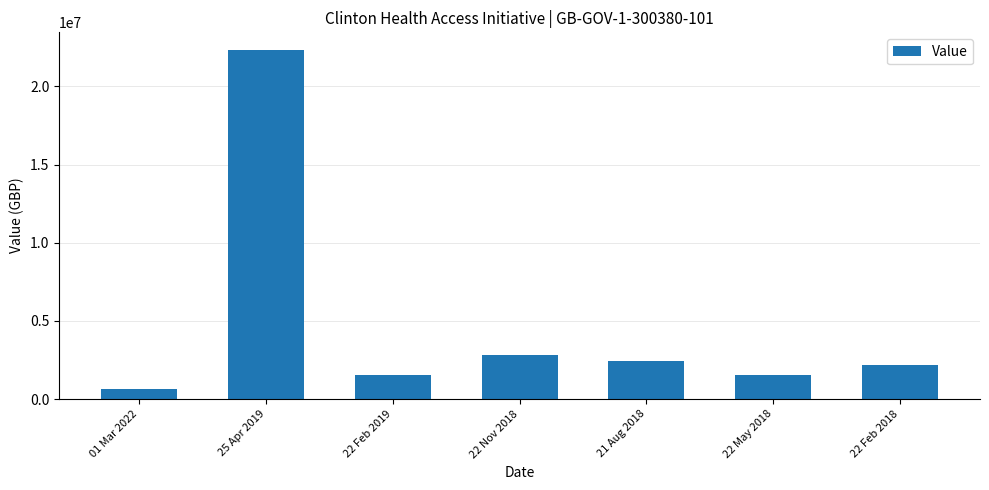

The value at 22 May 2018 is 635679. True or false?

False